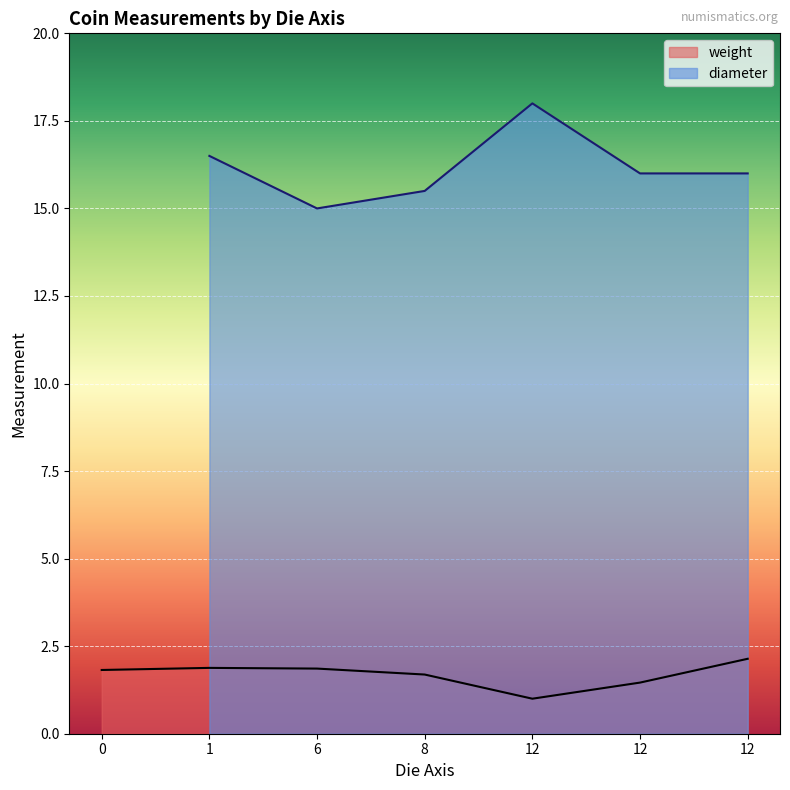

At which category does the data reach its first local valley?

3